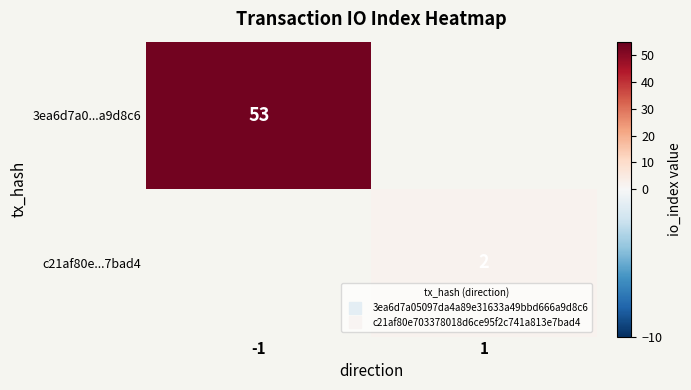

What value does the c21af80e...7bad4 series have at 1?

2.0